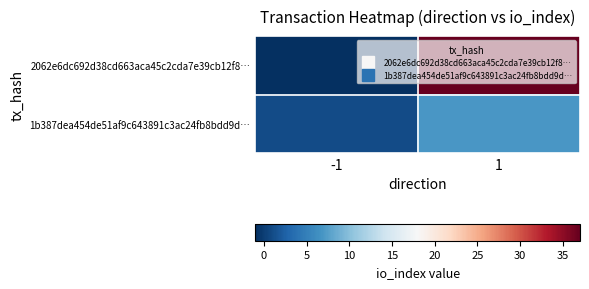

Which series has the largest range (max minus min)?

2062e6dc692d38cd663aca45c2cda7e39cb12f8…